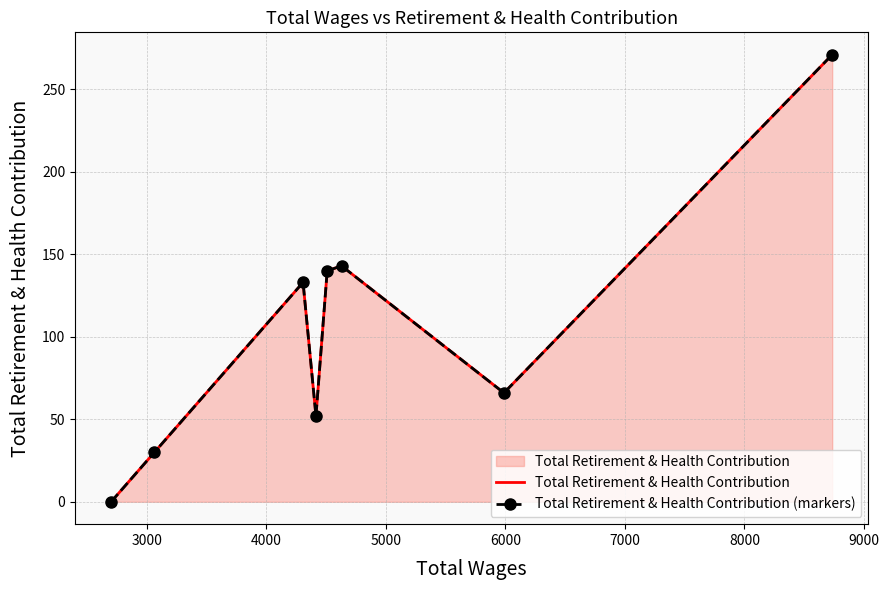

What is the difference between the maximum and minimum values in the Total Retirement & Health Contribution series?

271